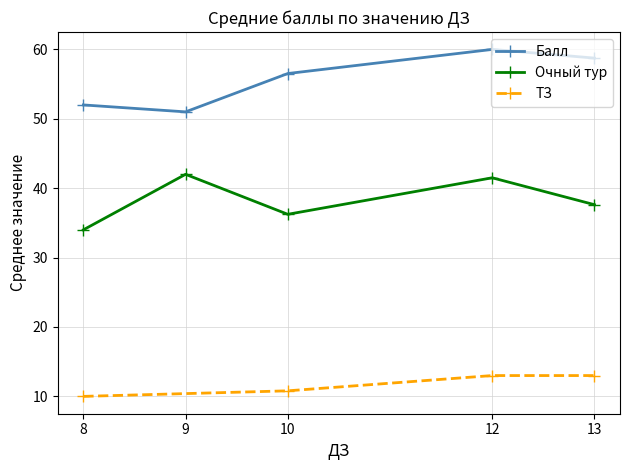

True or false: Очный тур and ТЗ intersect in this chart.

False